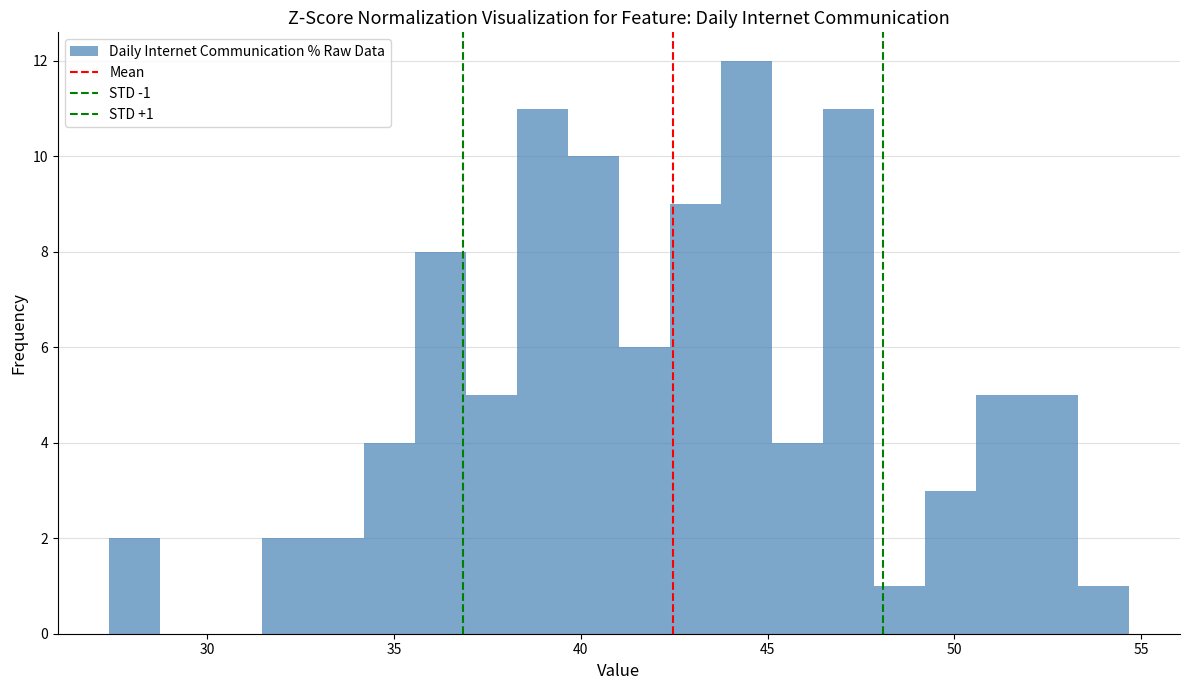

Read against the x-axis, roughly where is the centre of the tallest bar?

44.5